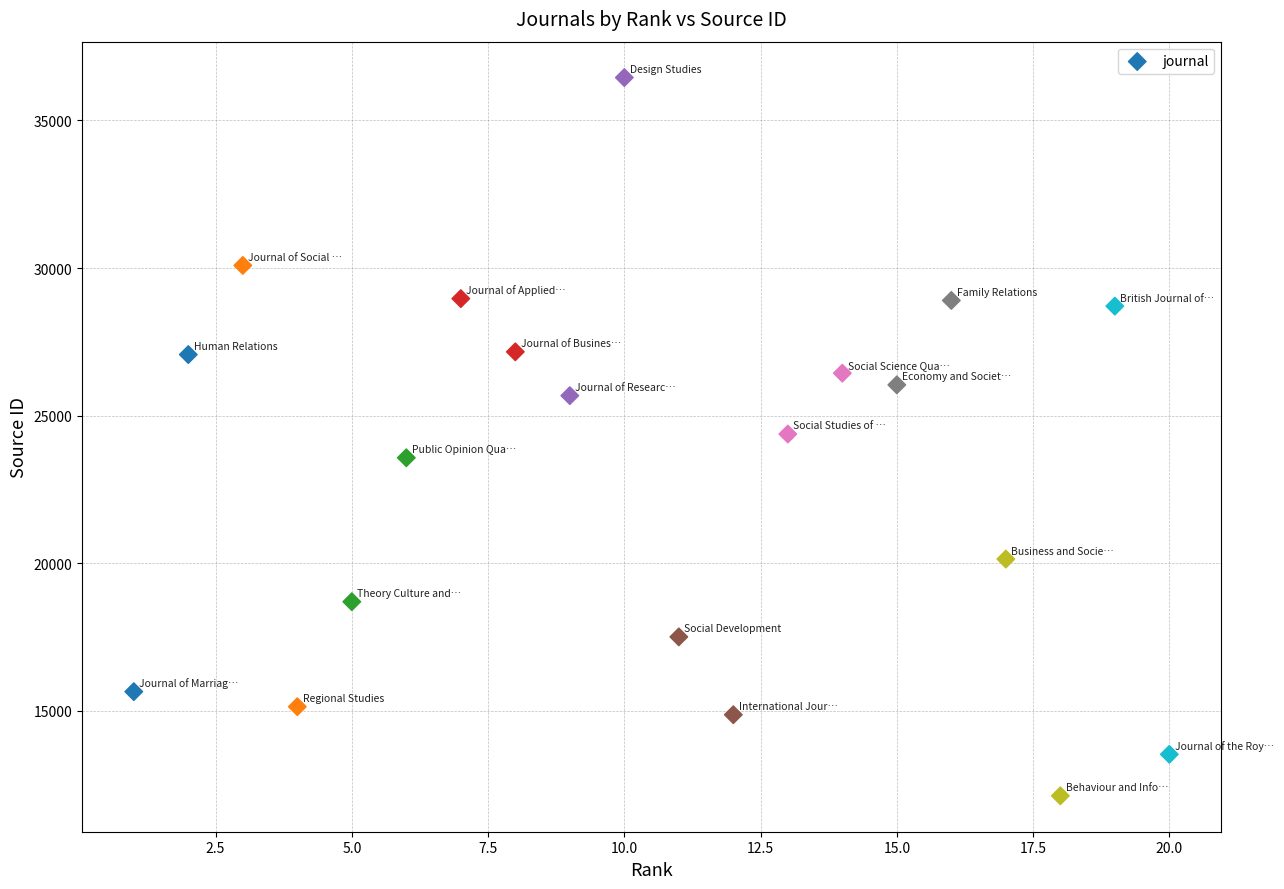

What is the range of X values (max minus min)?

19